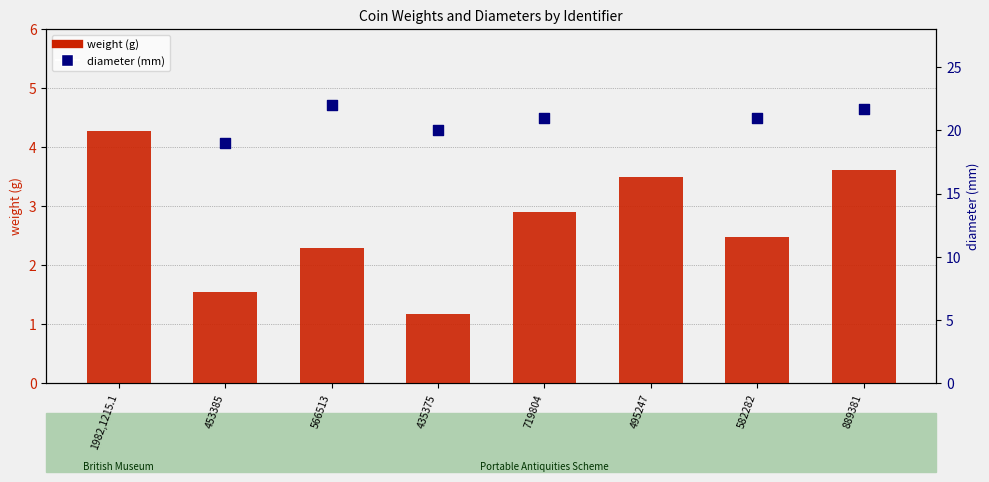

What is the change in value from 453385 to 719804?

+1.3